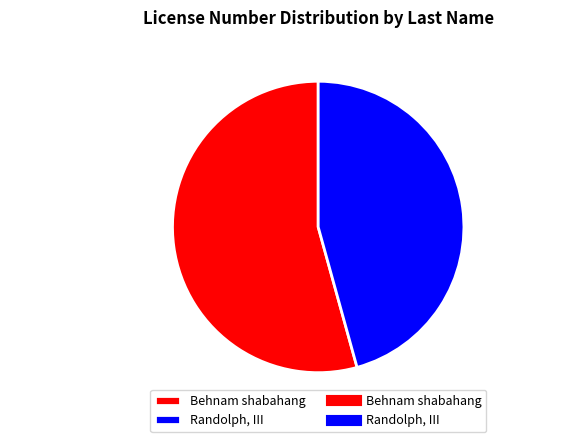

Combined, do Behnam shabahang and Randolph, III account for over 50%?

Yes